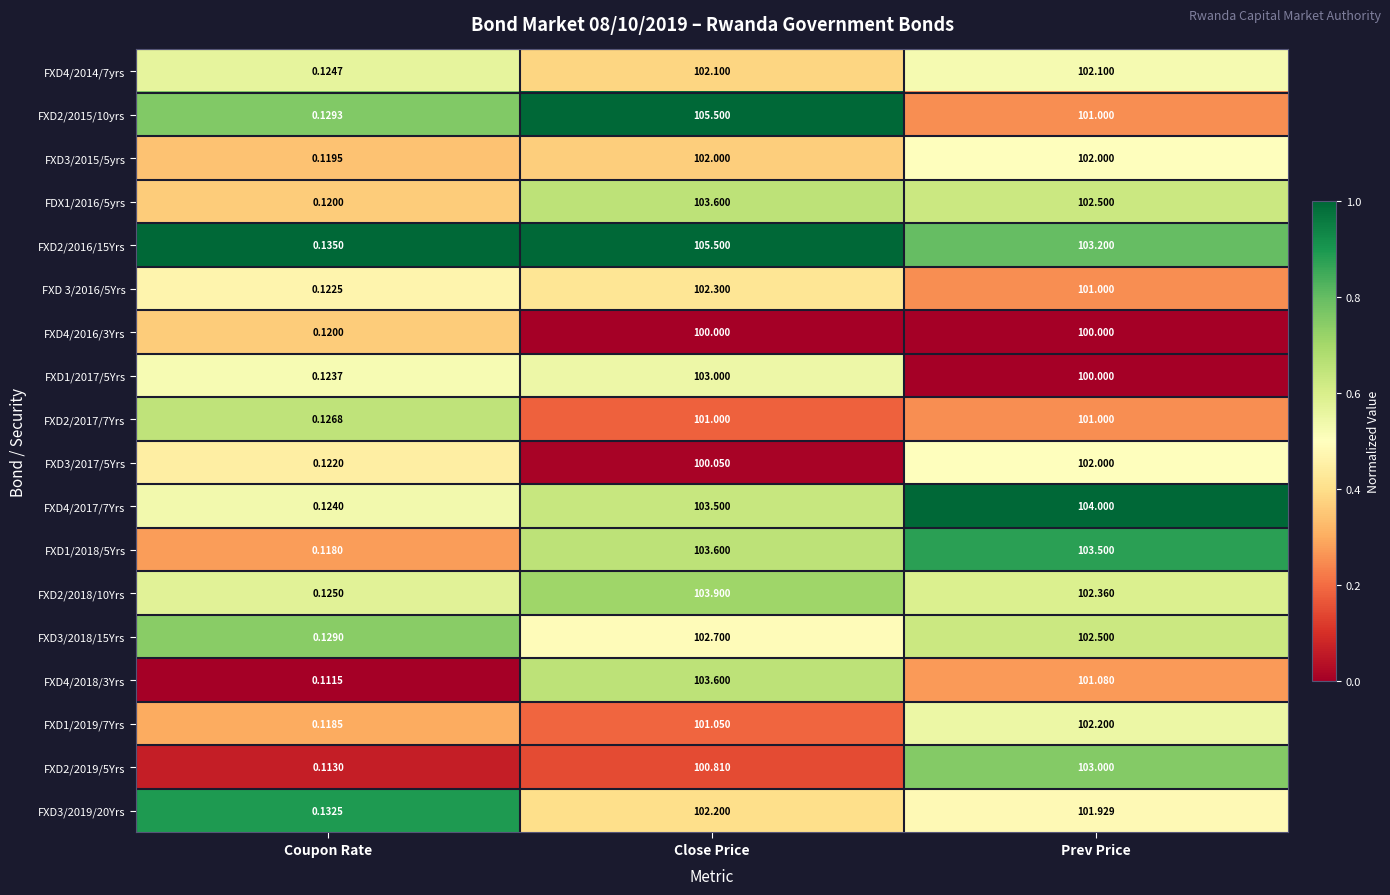

Which category has the highest value across all series?

Close Price